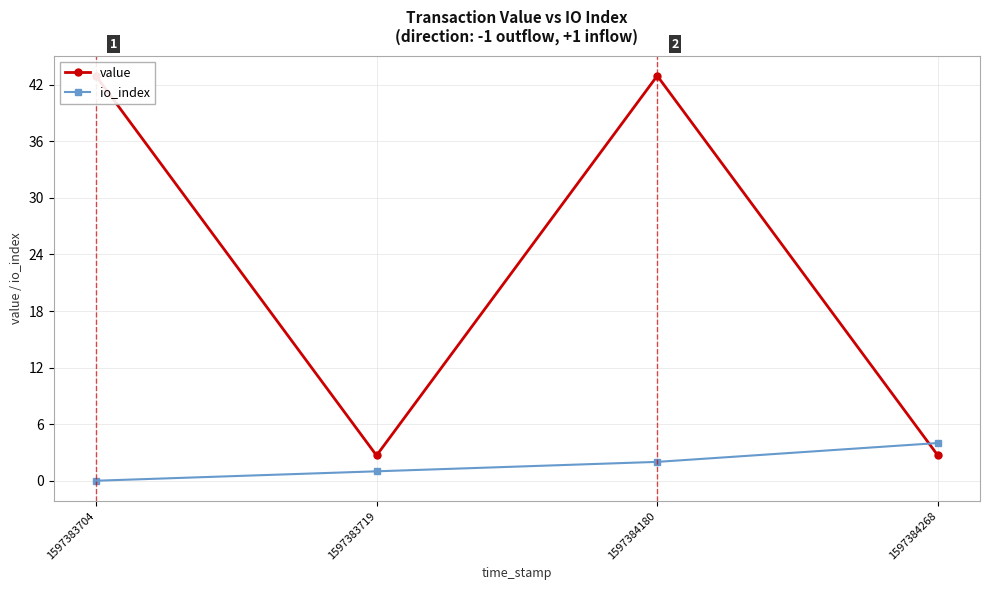

Rank the series by their average value, from lowest to highest.

io_index, value